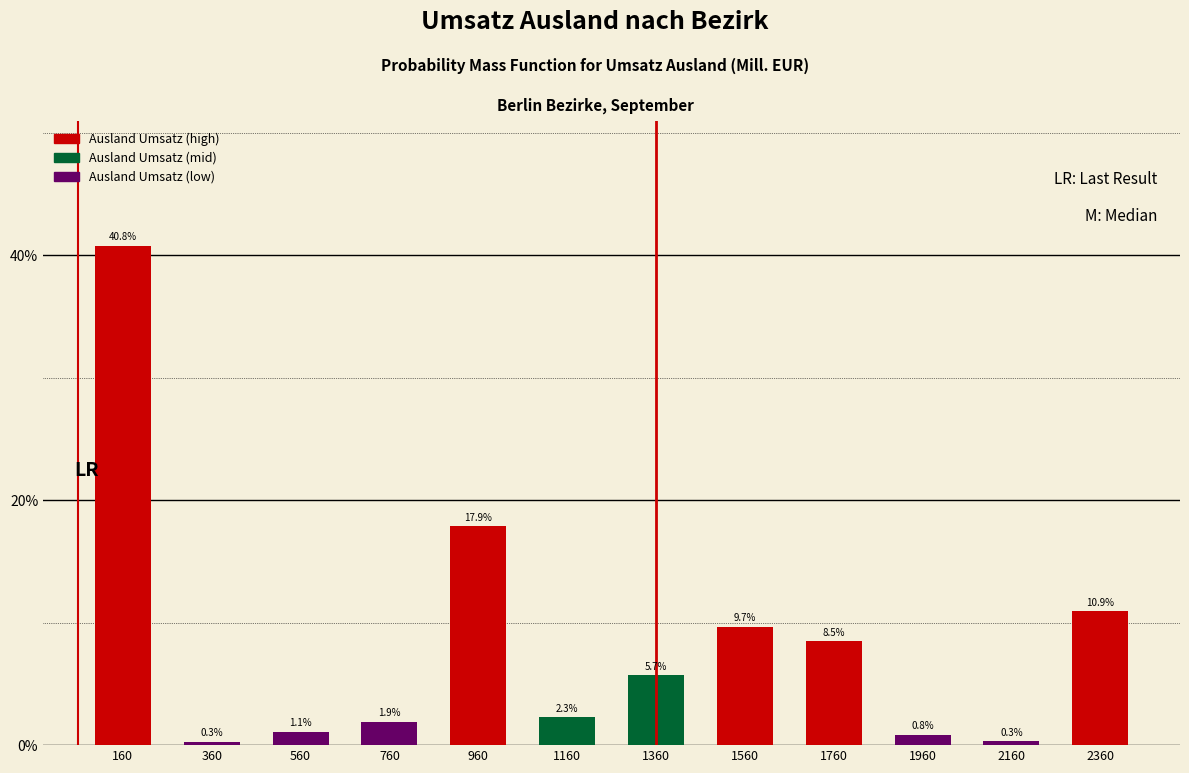

Reading left to right, what are all the values shown in this chart?

160=40.8	360=0.3	560=1.1	760=1.9	960=17.9	1160=2.3	1360=5.7	1560=9.7	1760=8.5	1960=0.8	2160=0.3	2360=10.9